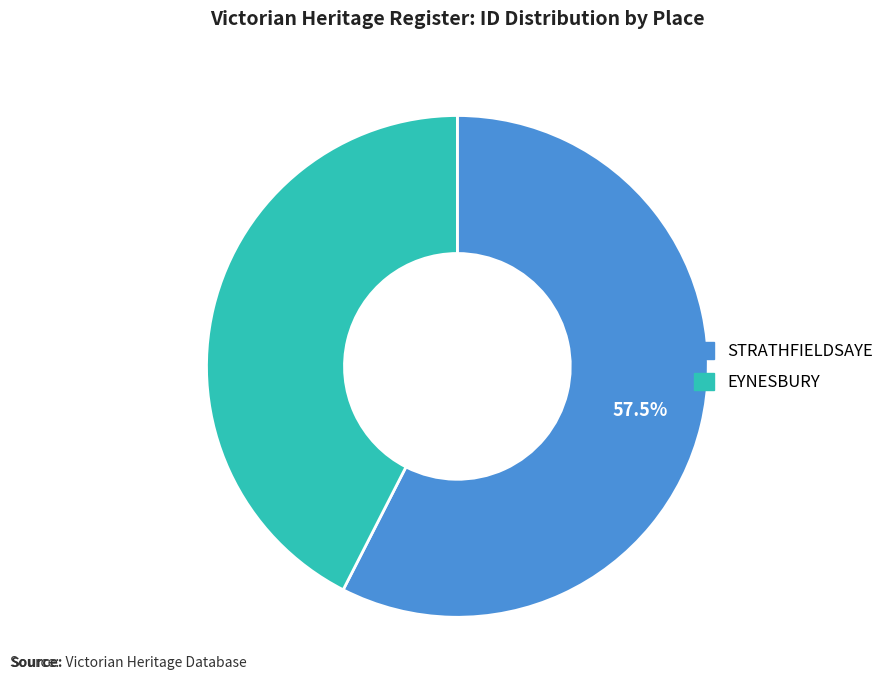

How many slices are in this pie chart?

2